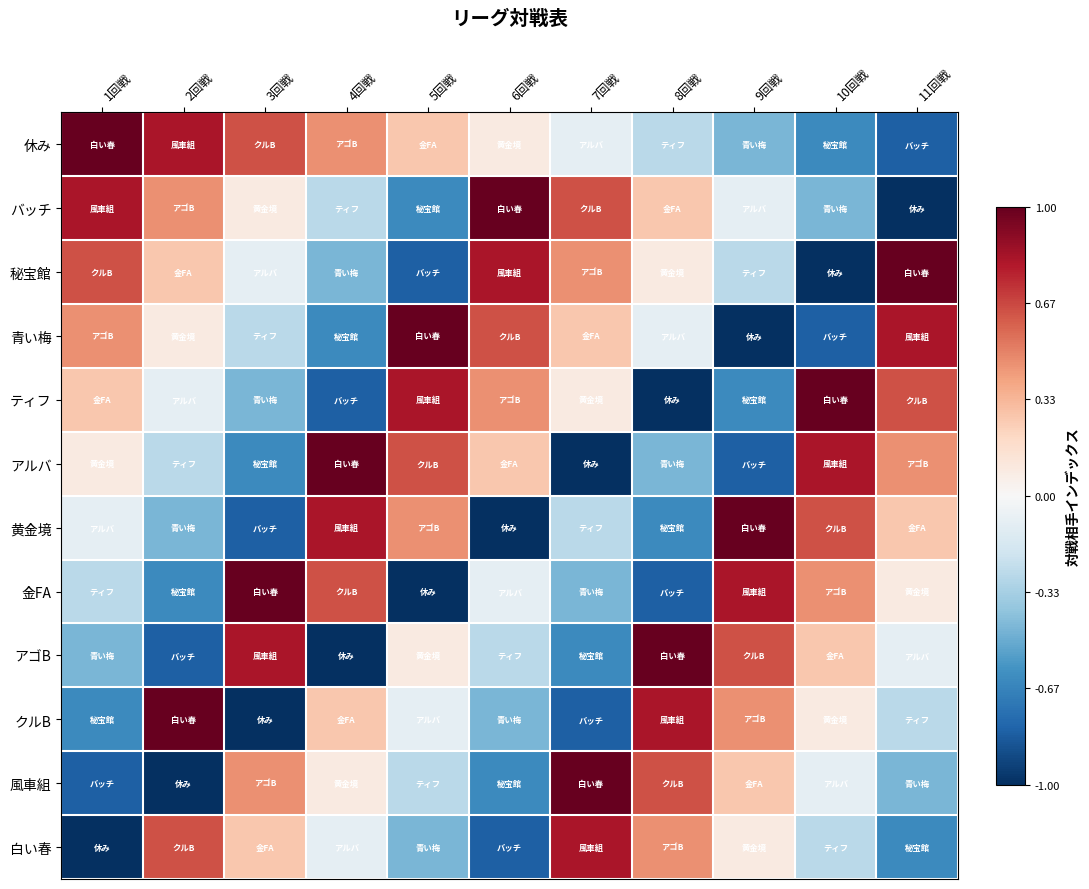

At 9回戦, list the series in order from smallest to largest.

青い梅, アルバ, ティフ, 休み, 秘宝館, バッチ, 白い春, 風車組, クルB, アゴB, 金FA, 黄金境